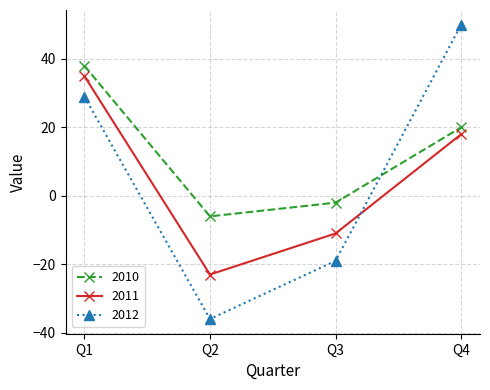

What is the value of the 2011 point at the 1st from the left?

35